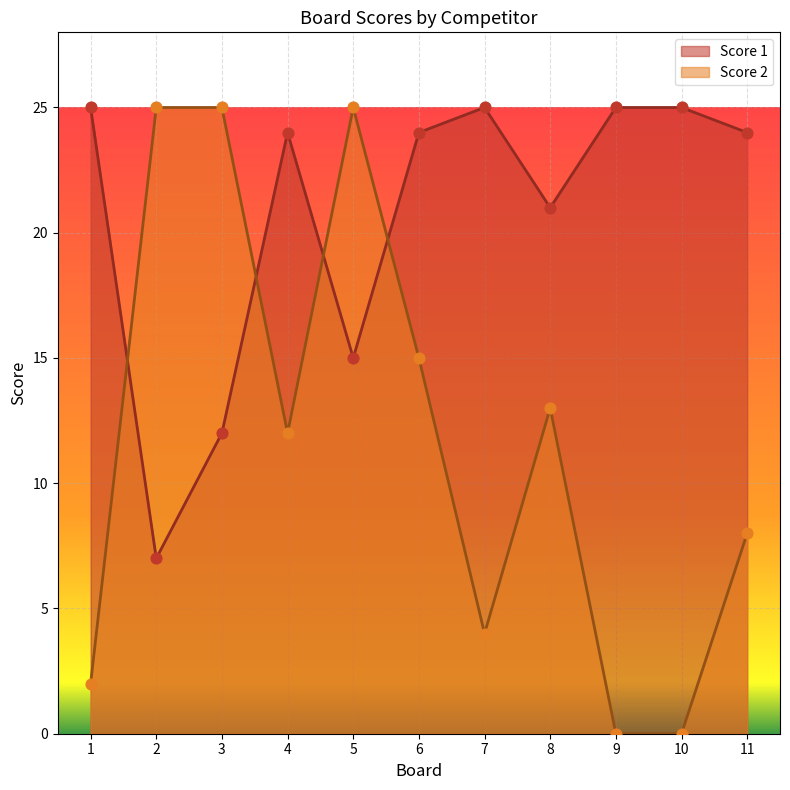

Which series has the largest total across all categories?

Score 1